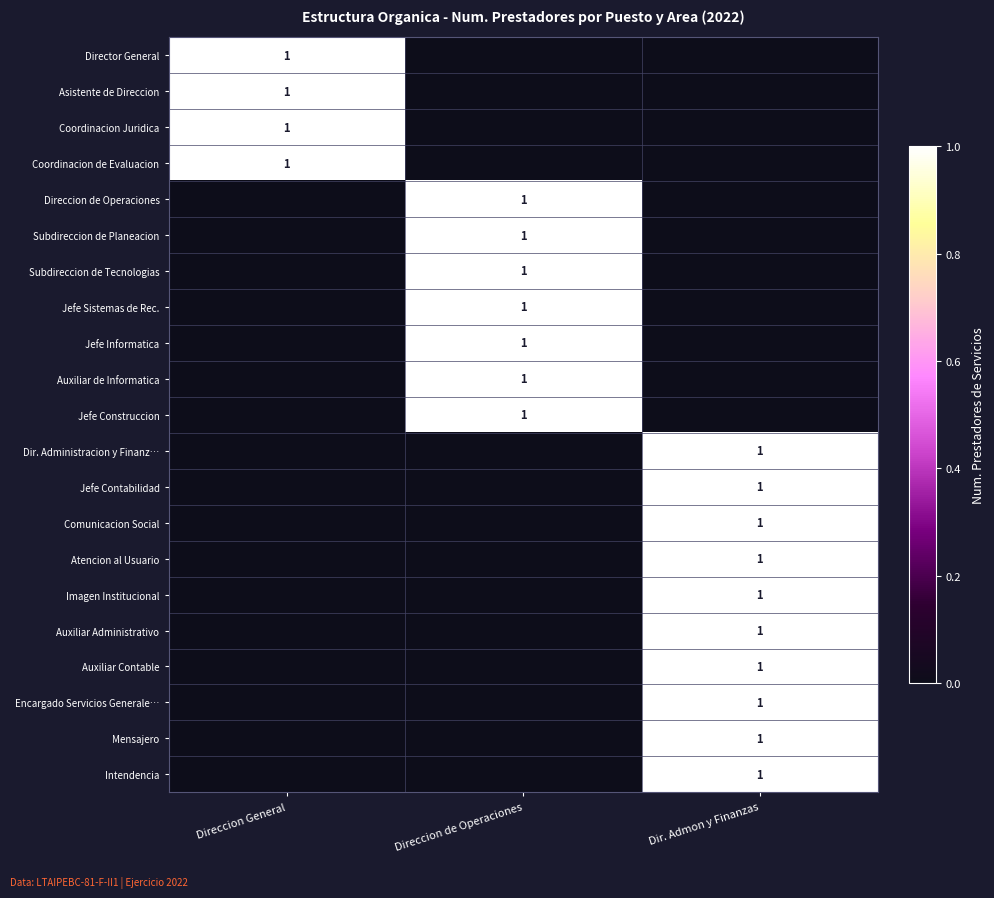

The value of Jefe Contabilidad at Dir. Admon y Finanzas is 2. True or false?

False